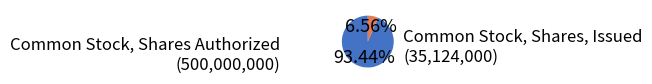

Which slice represents more than half of the pie?

Common Stock, Shares Authorized